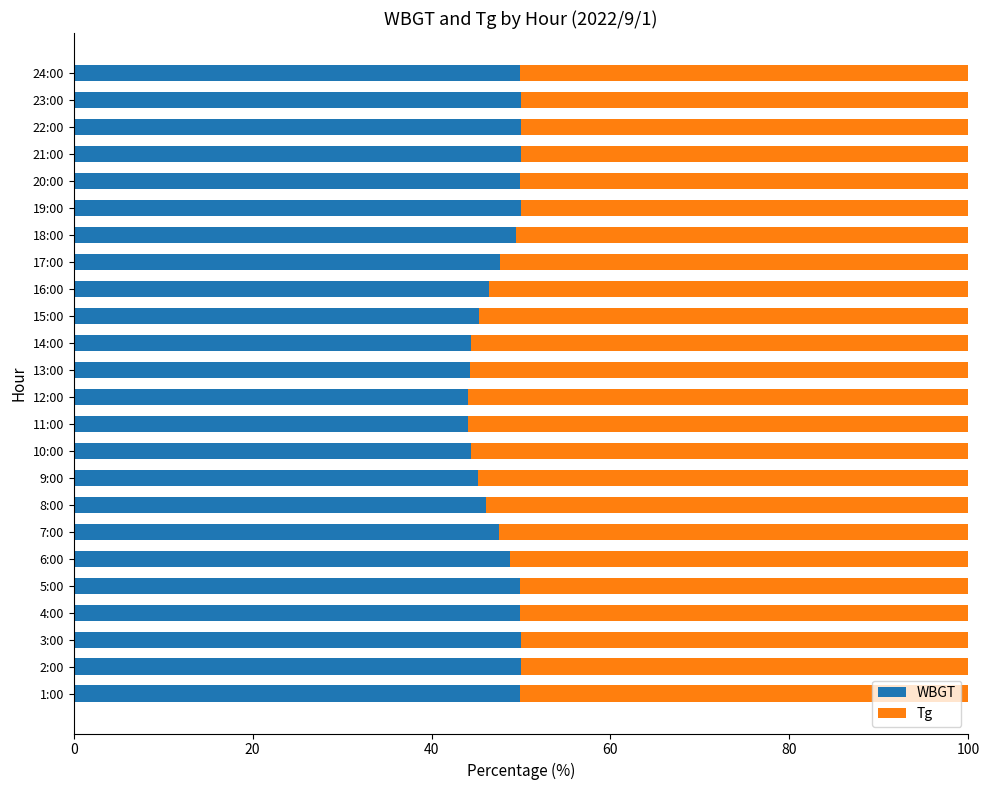

What is the total value across all series at 6:00?

100.0